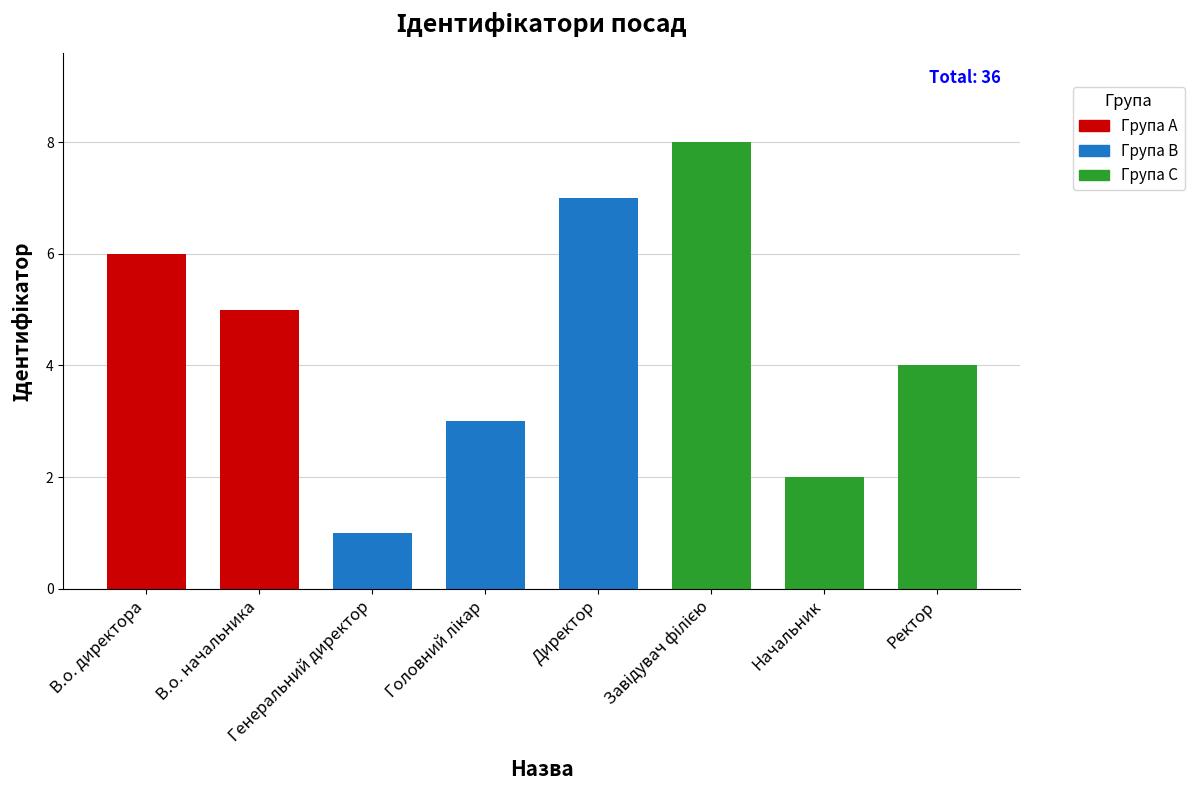

Where is the data nearest to the value 4?

Ректор